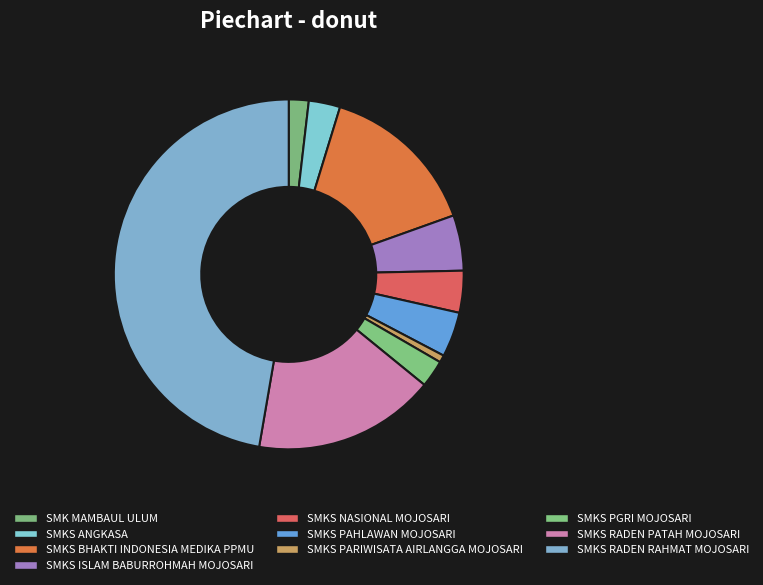

How many slices are in this pie chart?

10